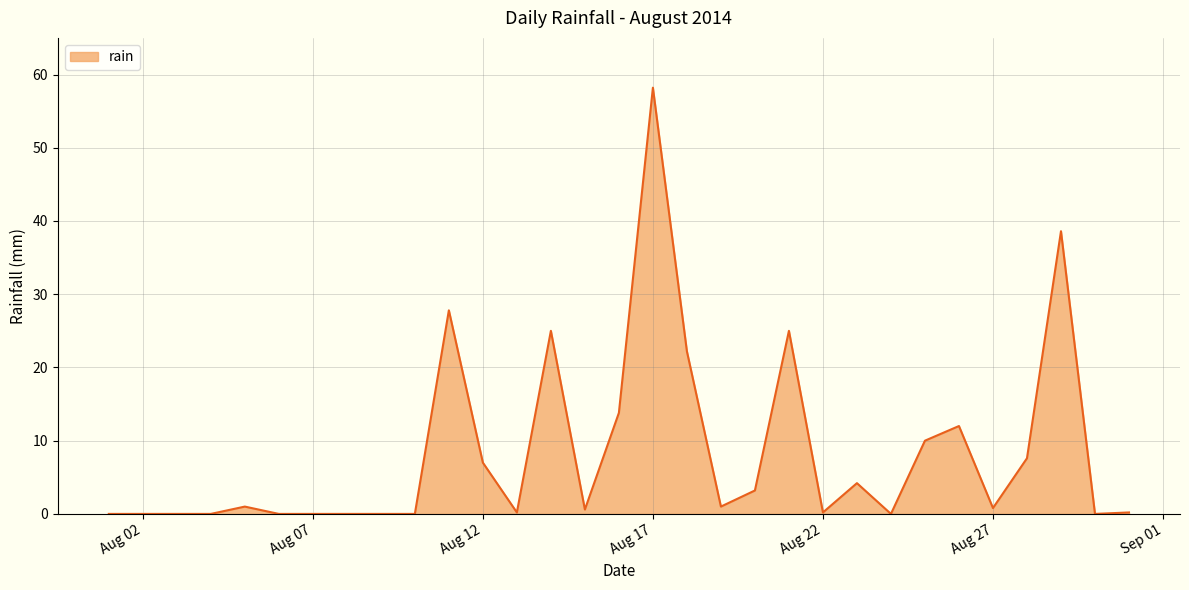

At which label is the value closest to 29?

2014-08-11